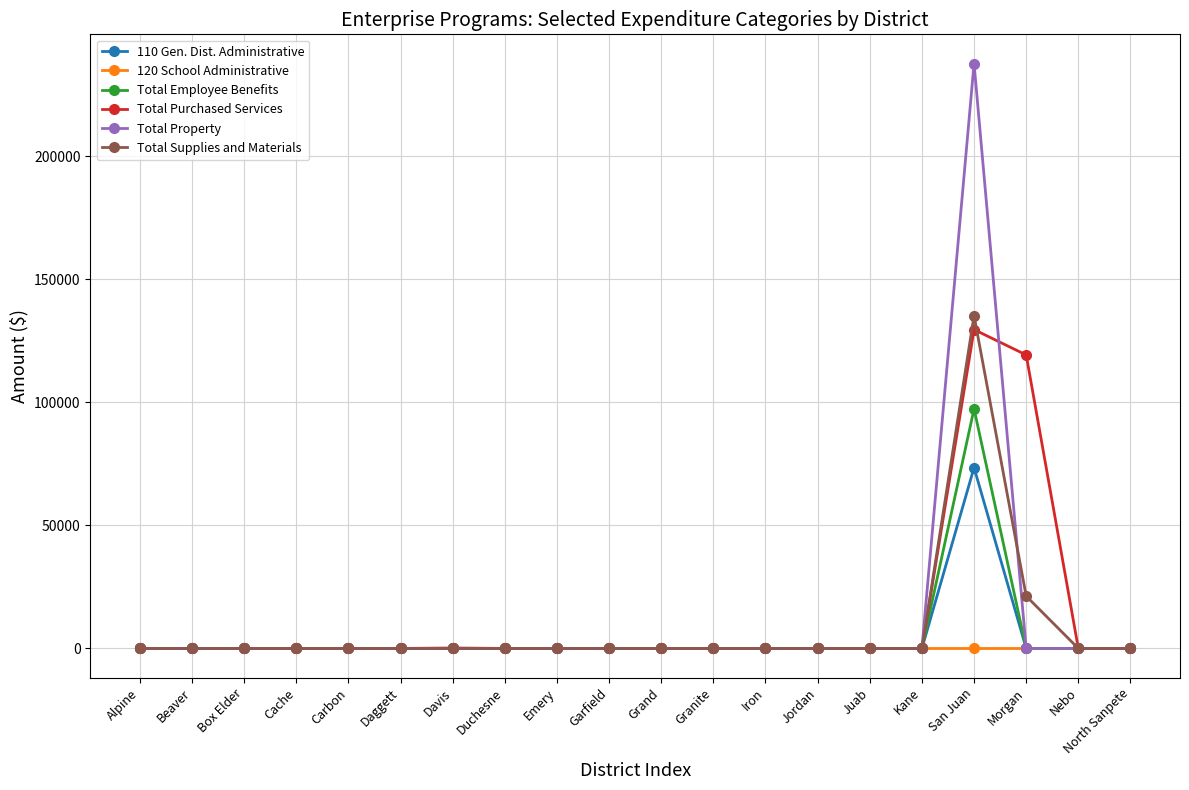

What is the label of the 13th point from the left?

Iron